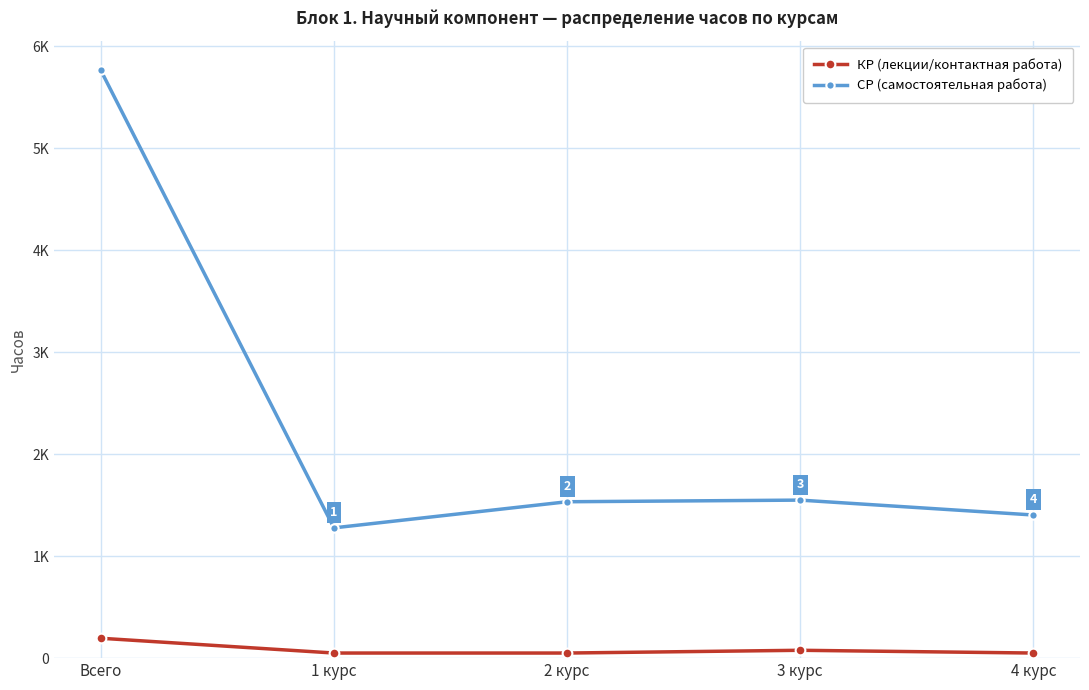

Is the value of КР (лекции/контактная работа) at 2 курс greater than the value of СР (самостоятельная работа) at 1 курс?

No